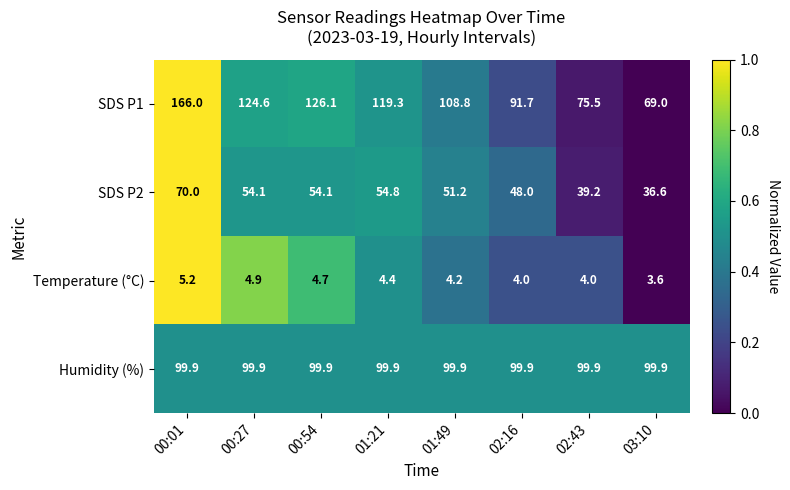

Read the SDS P1 value at 00:54.

126.1